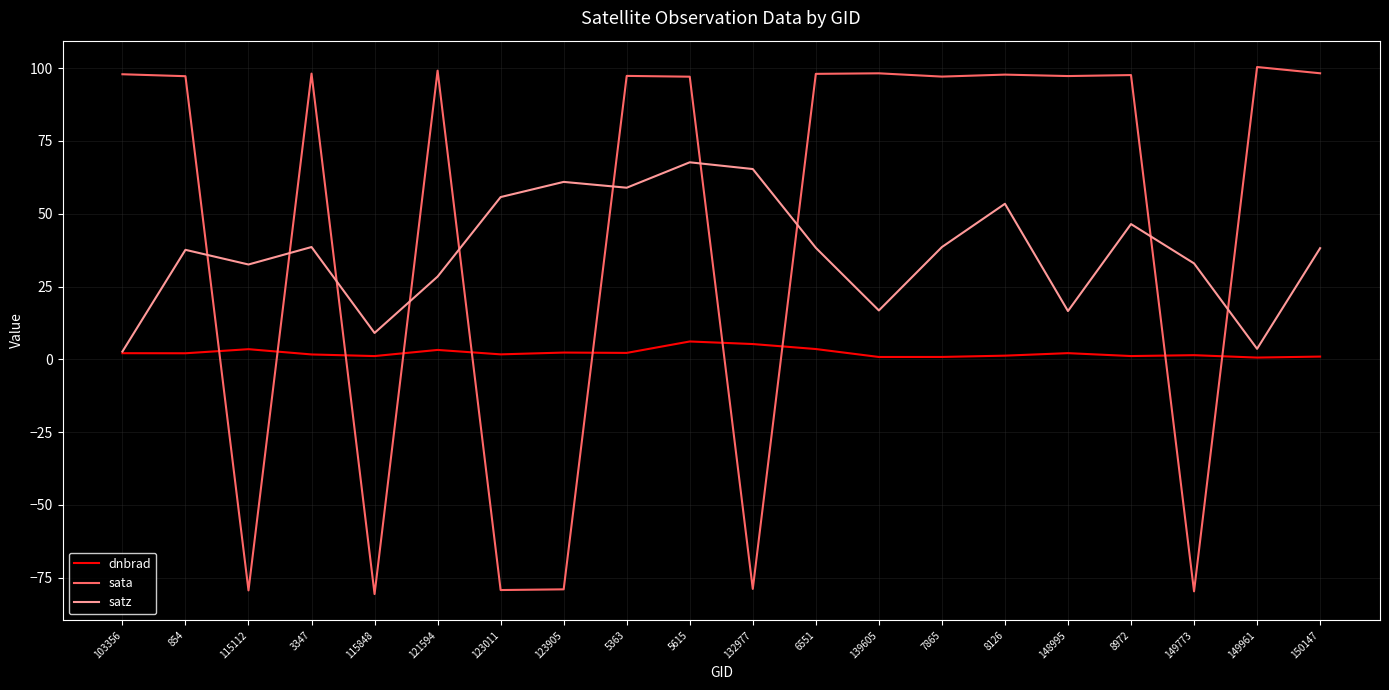

Which series has the largest range (max minus min)?

sata